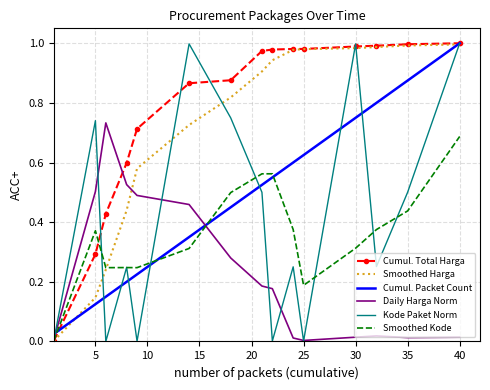

Which series has the largest total across all categories?

Cumul. Total Harga